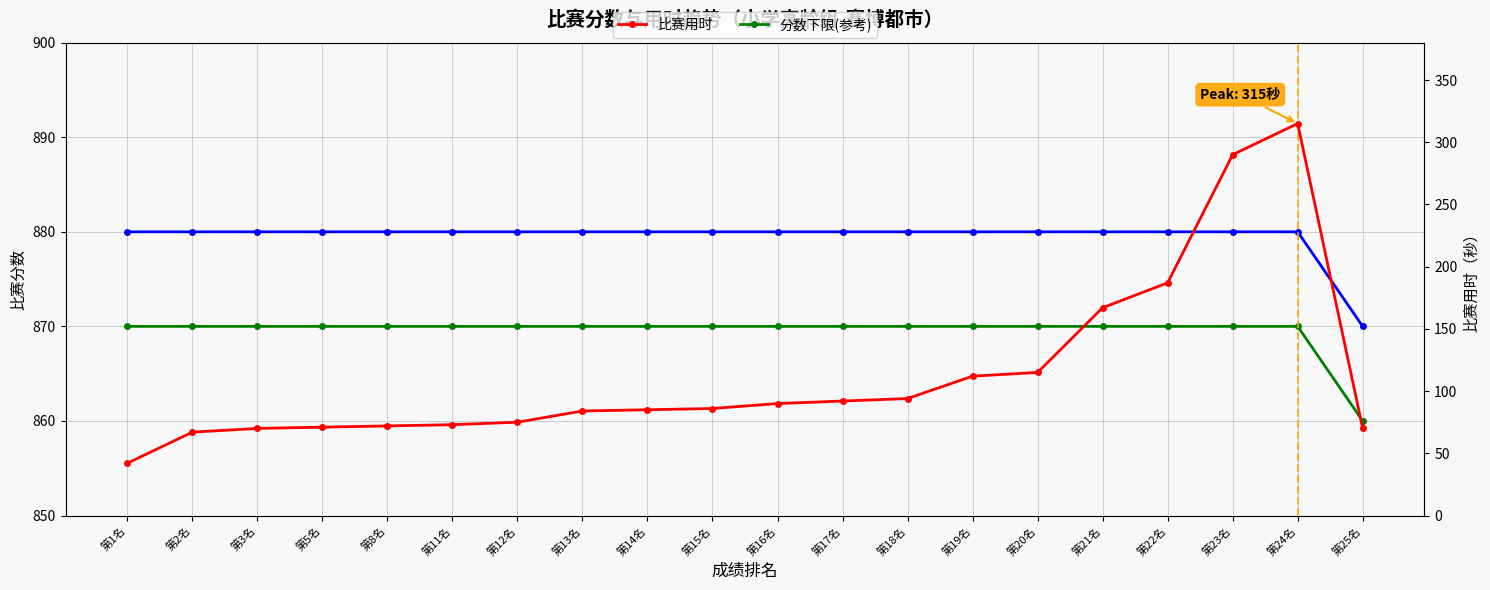

List the labels in order of 比赛用时 value, largest first.

第24名, 第23名, 第22名, 第21名, 第20名, 第19名, 第18名, 第17名, 第16名, 第15名, 第14名, 第13名, 第12名, 第11名, 第8名, 第5名, 第3名, 第25名, 第2名, 第1名